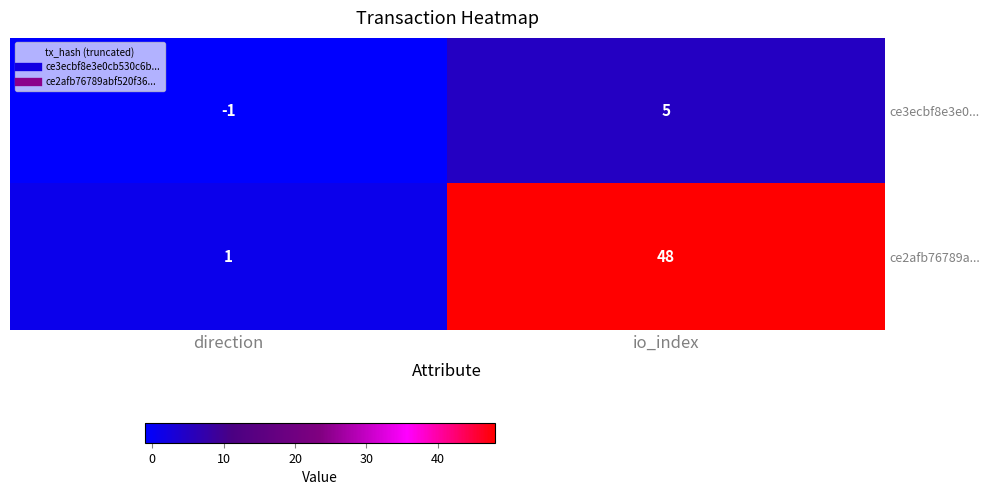

What is the sum of the ce3ecbf8e3e0... values at io_index and direction?

4